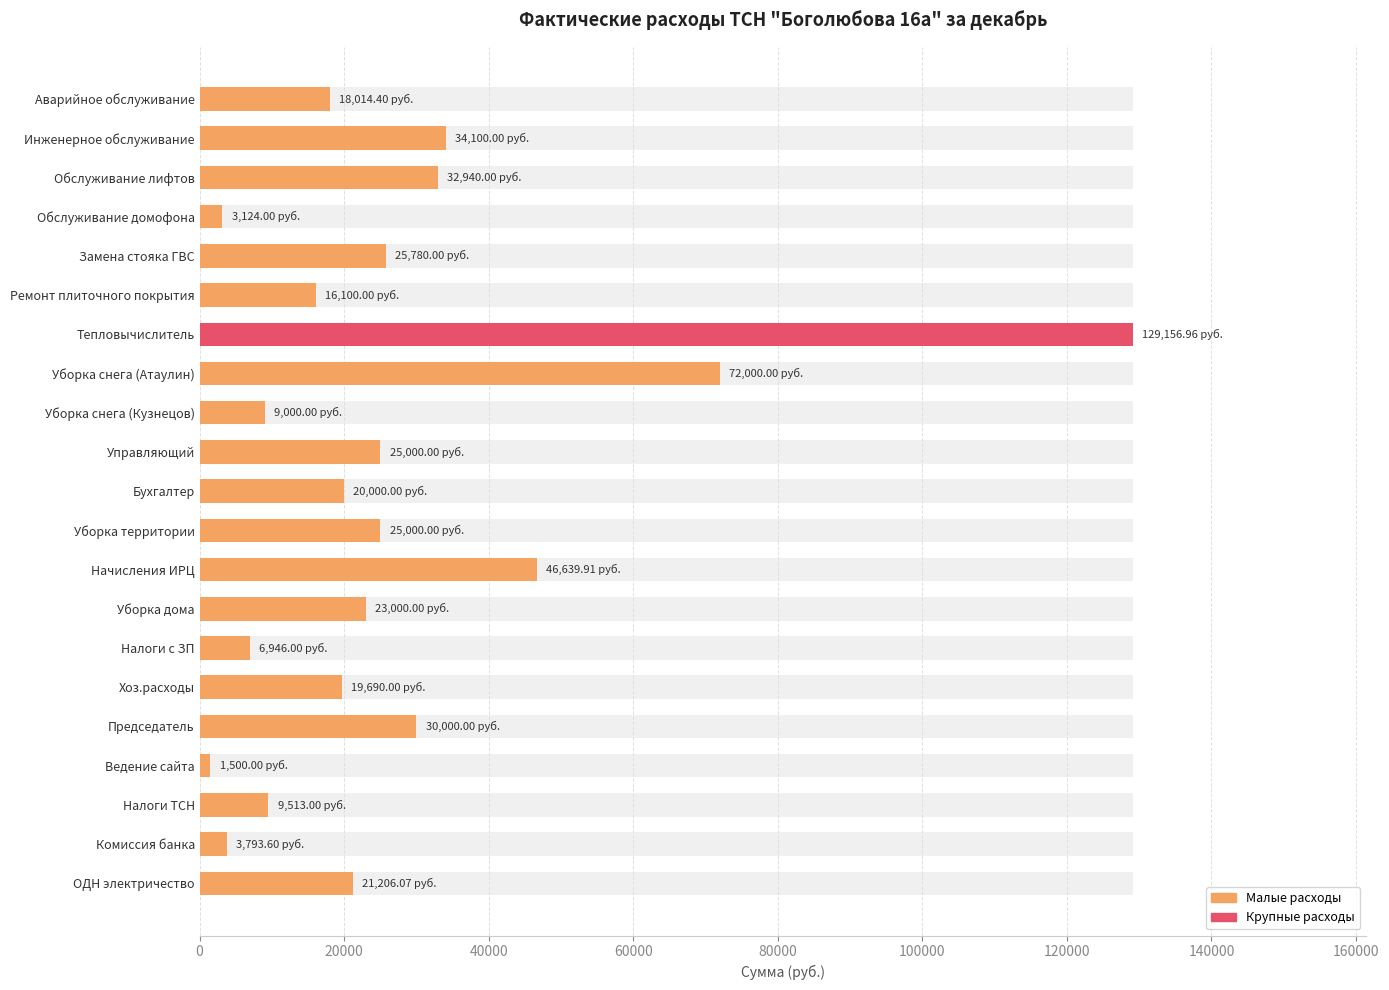

True or false: the data shows 46639.9 at Начисления ИРЦ.

True